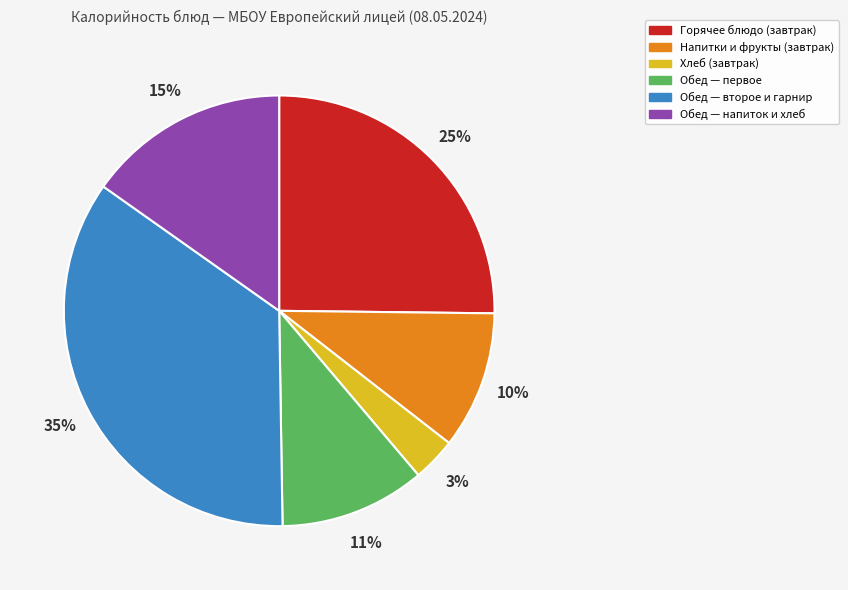

To the nearest percent, what is the difference between the largest and smallest slice percentages?

32%